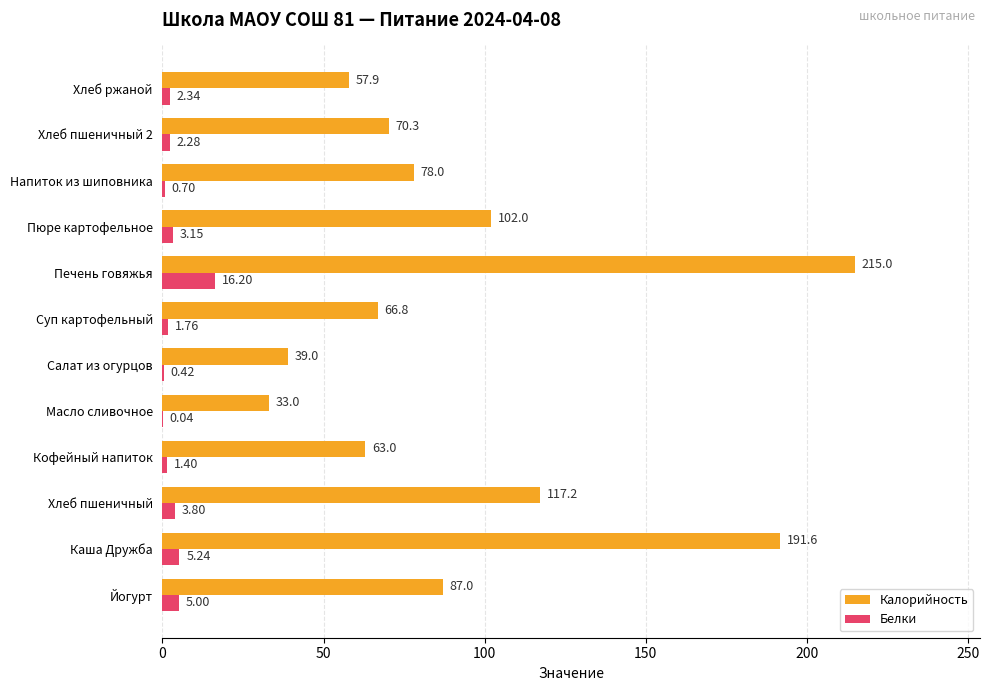

What is the total value across all series at Хлеб ржаной?

60.2